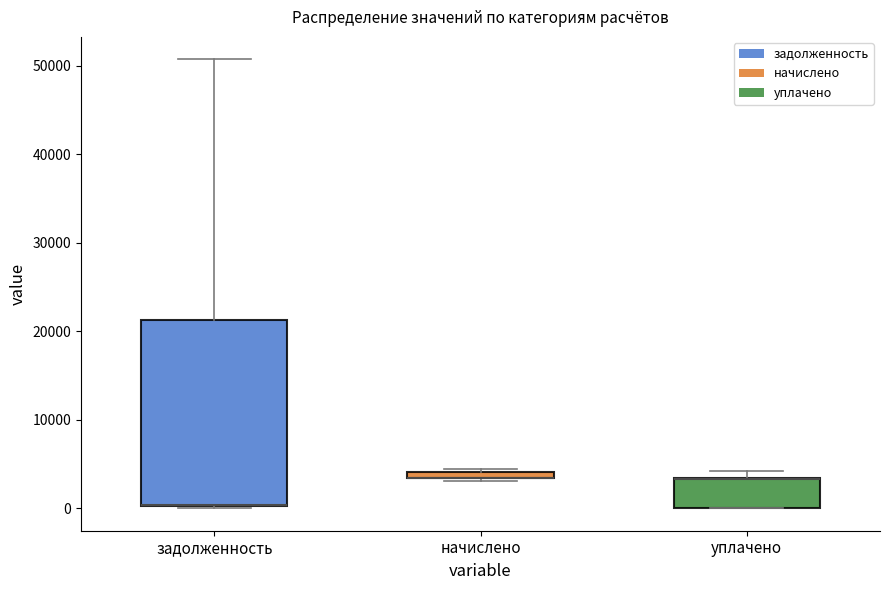

Which box is the tallest, from its lower edge to its upper edge?

задолженность